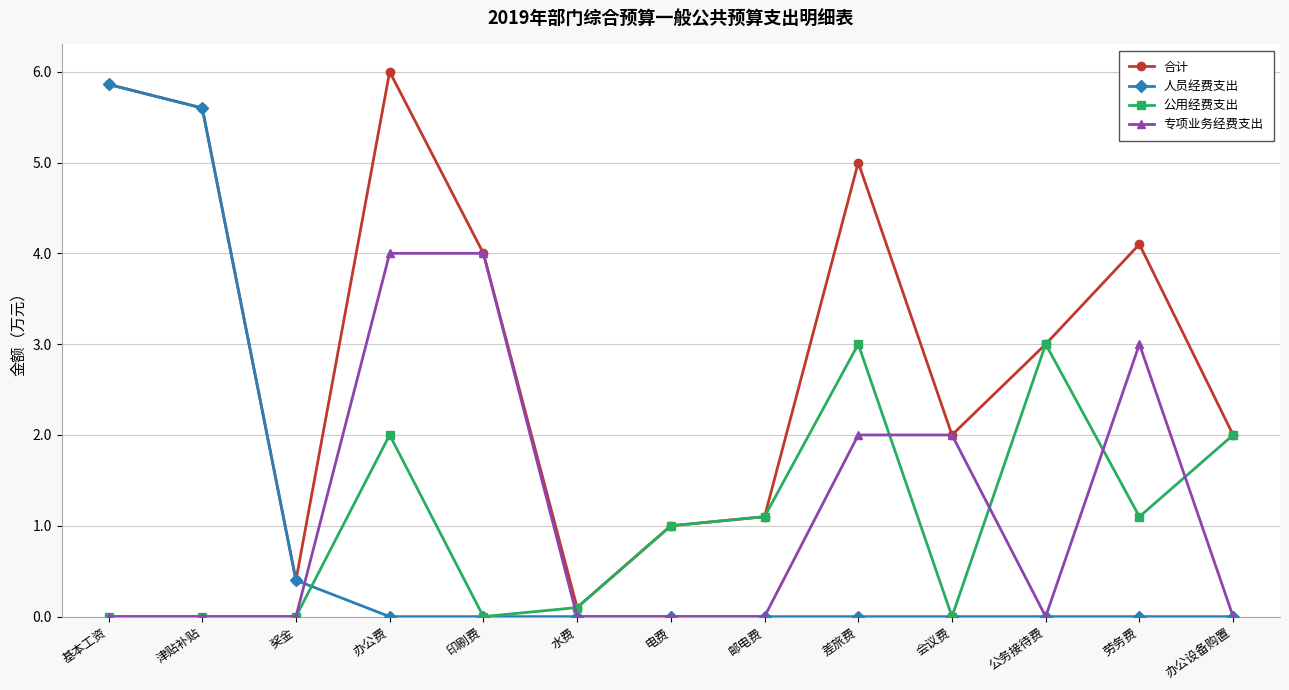

The 公用经费支出 series shows 1.3 at 差旅费. True or false?

False